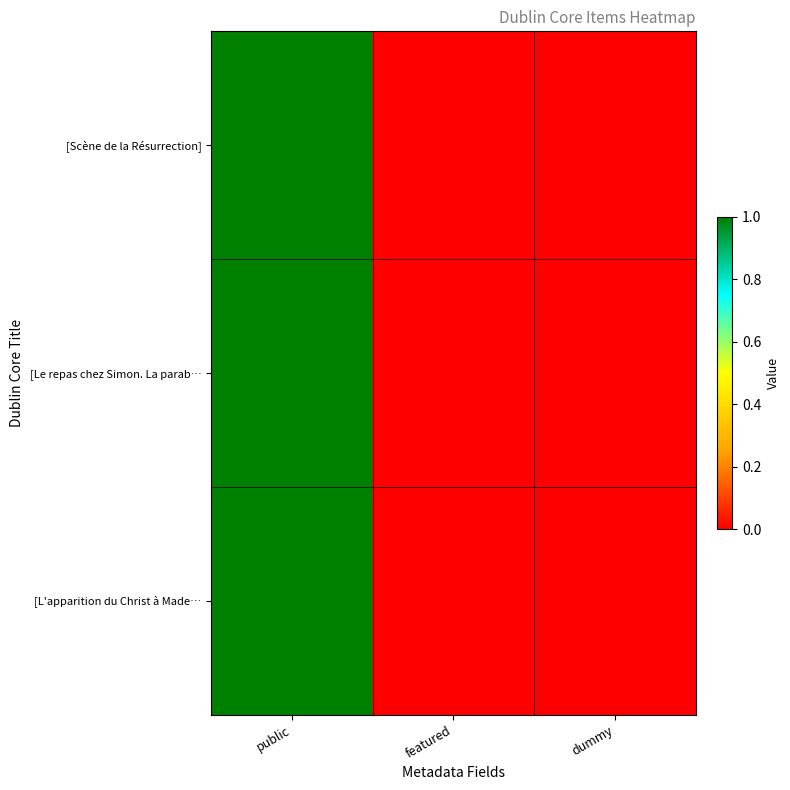

Reading left to right, what are all the values shown in this chart?

[Scène de la Résurrection]: public=1	featured=0	dummy=0
[Le repas chez Simon. La parab…: public=1	featured=0	dummy=0
[L'apparition du Christ à Made…: public=1	featured=0	dummy=0